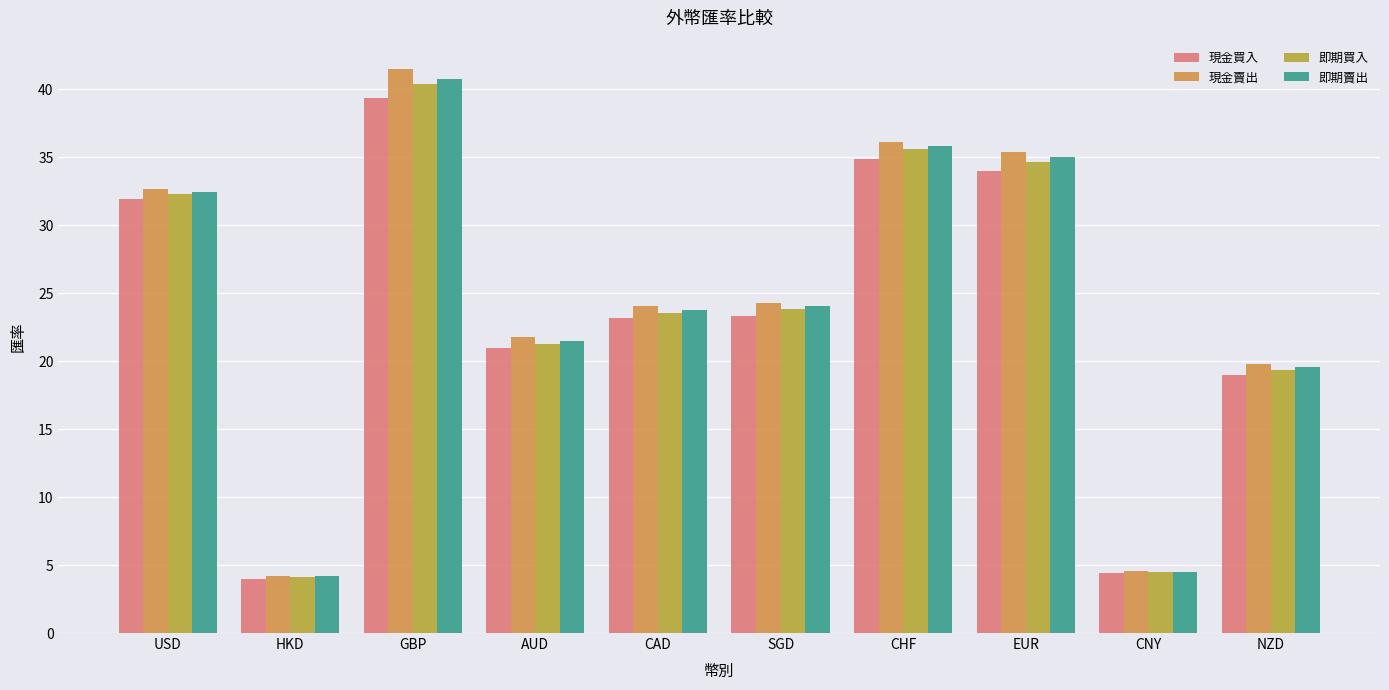

Does the chart contain stacked bars?

No